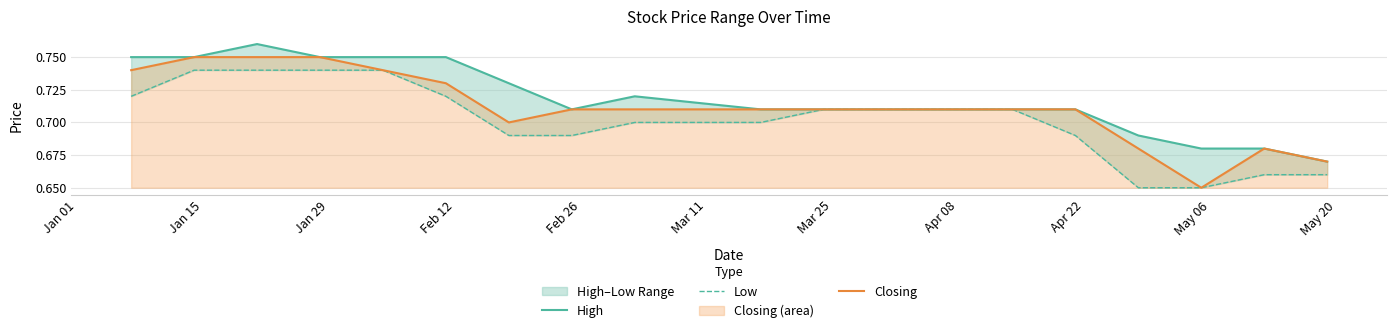

The value of Low at Feb 12 is 0.7. True or false?

True